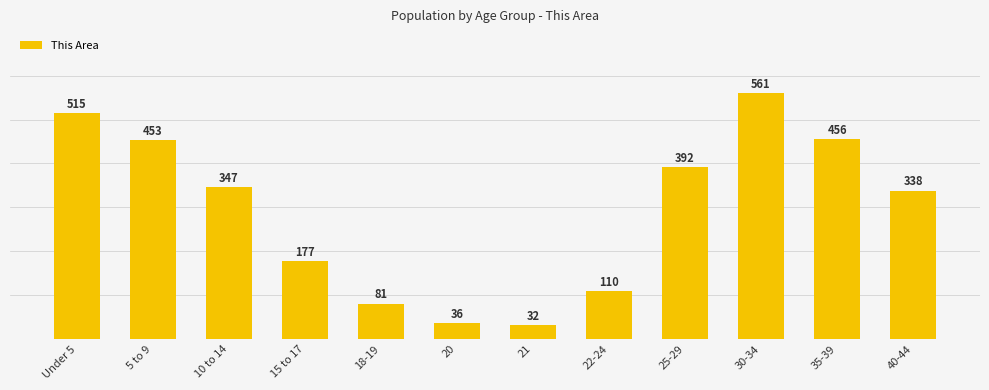

Which label corresponds to the largest value in the chart?

30-34